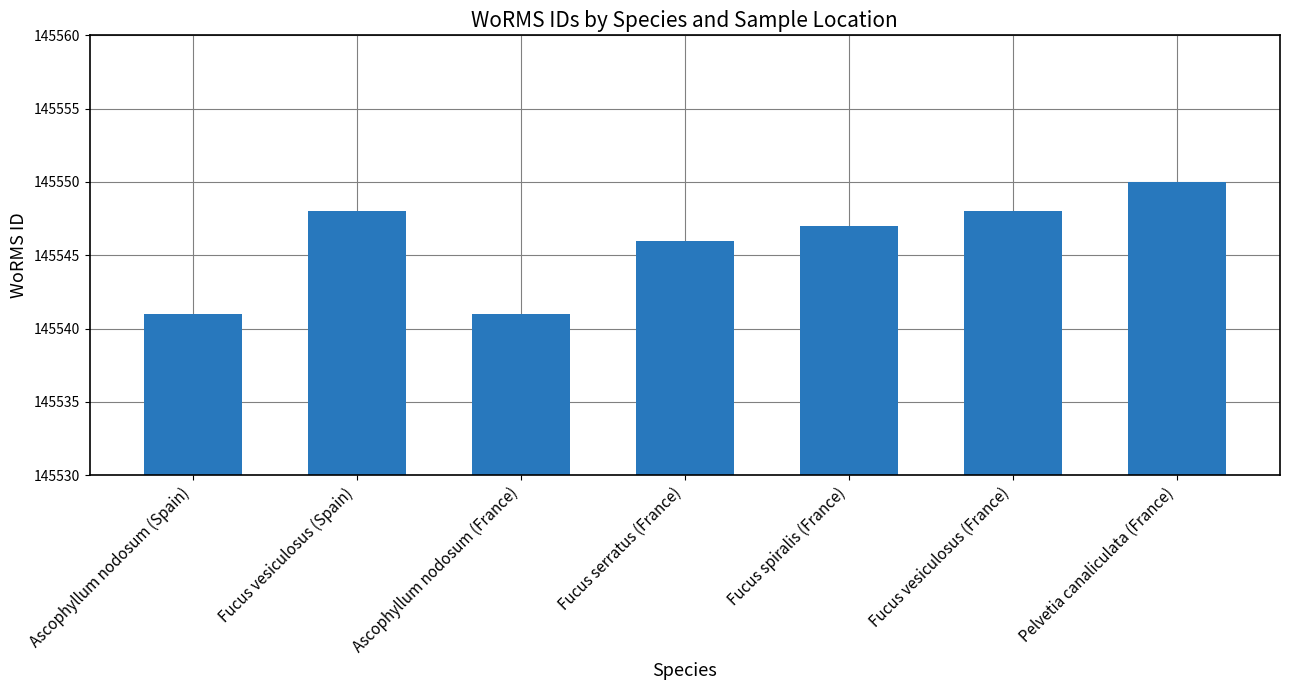

How many data points are less than 145547?

3